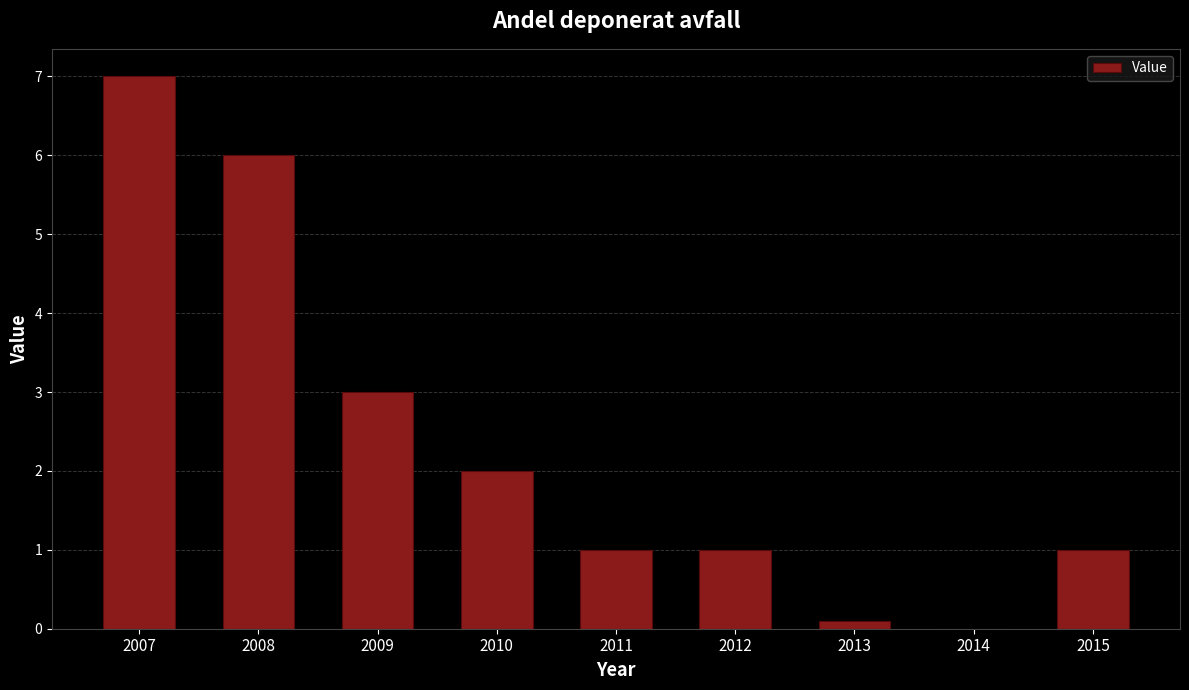

What is the sum of all values?

21.1